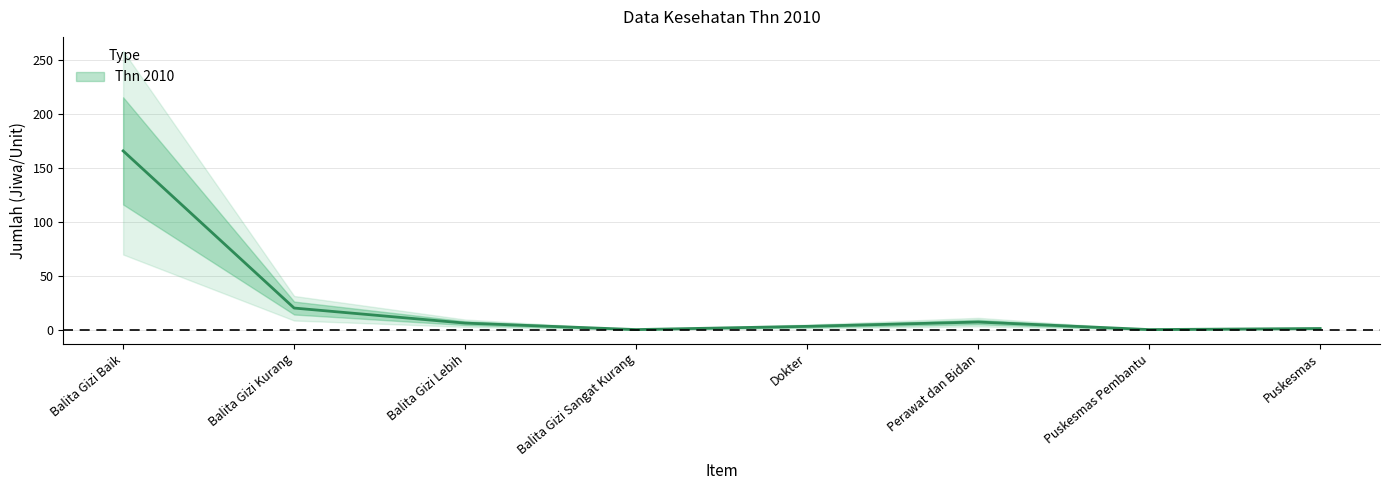

Reading left to right, transcribe all the data shown in this chart.

Balita Gizi Baik=166	Balita Gizi Kurang=20	Balita Gizi Lebih=6	Balita Gizi Sangat Kurang=0	Dokter=3	Perawat dan Bidan=7	Puskesmas Pembantu=0	Puskesmas=1